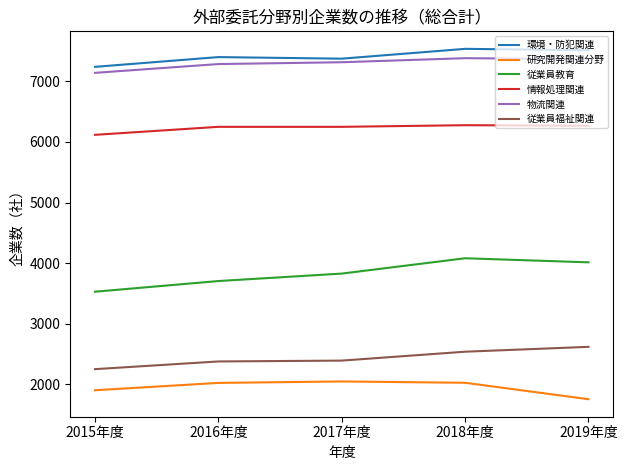

Rank the series at 2019年度 from highest to lowest value.

環境・防犯関連, 物流関連, 情報処理関連, 従業員教育, 従業員福祉関連, 研究開発関連分野